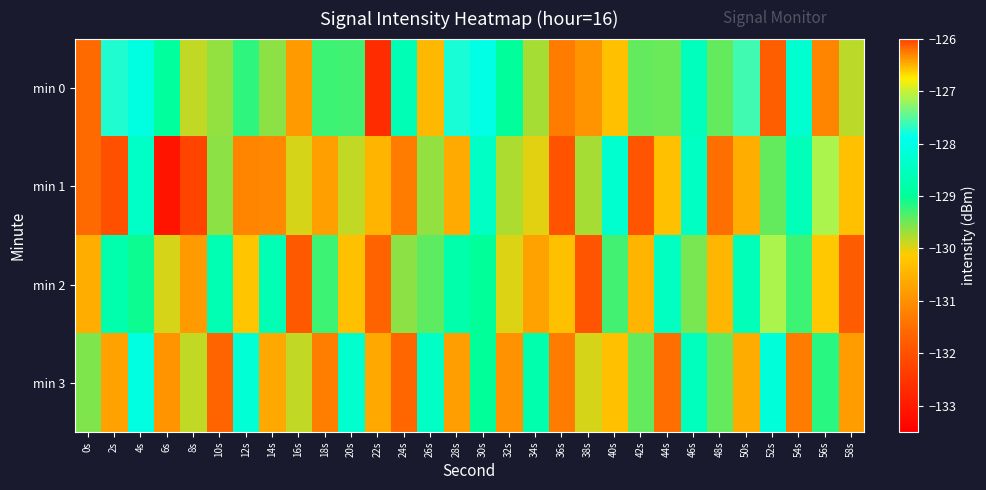

How many data points does each series have?

30